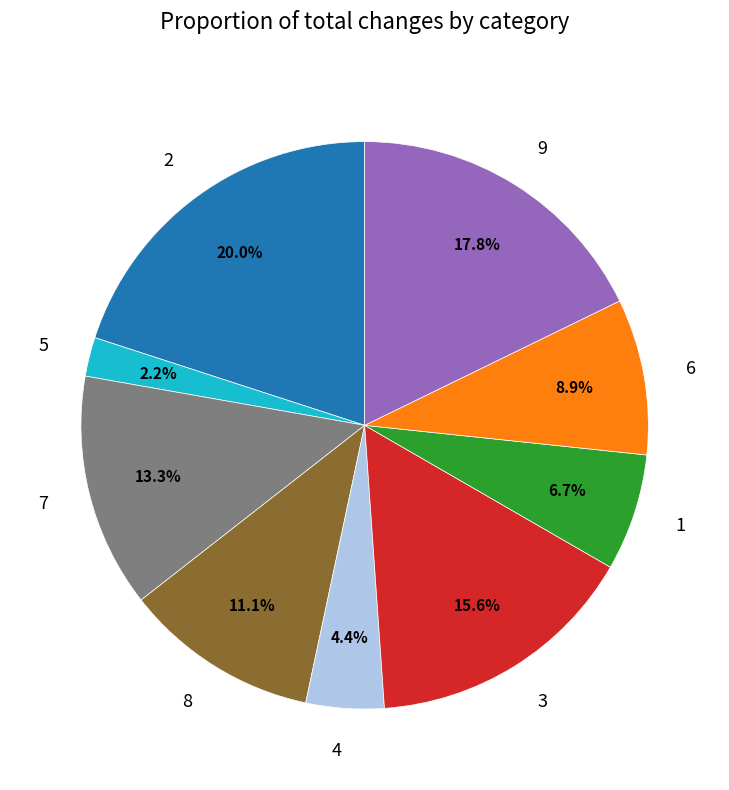

Does any single category account for the majority?

No